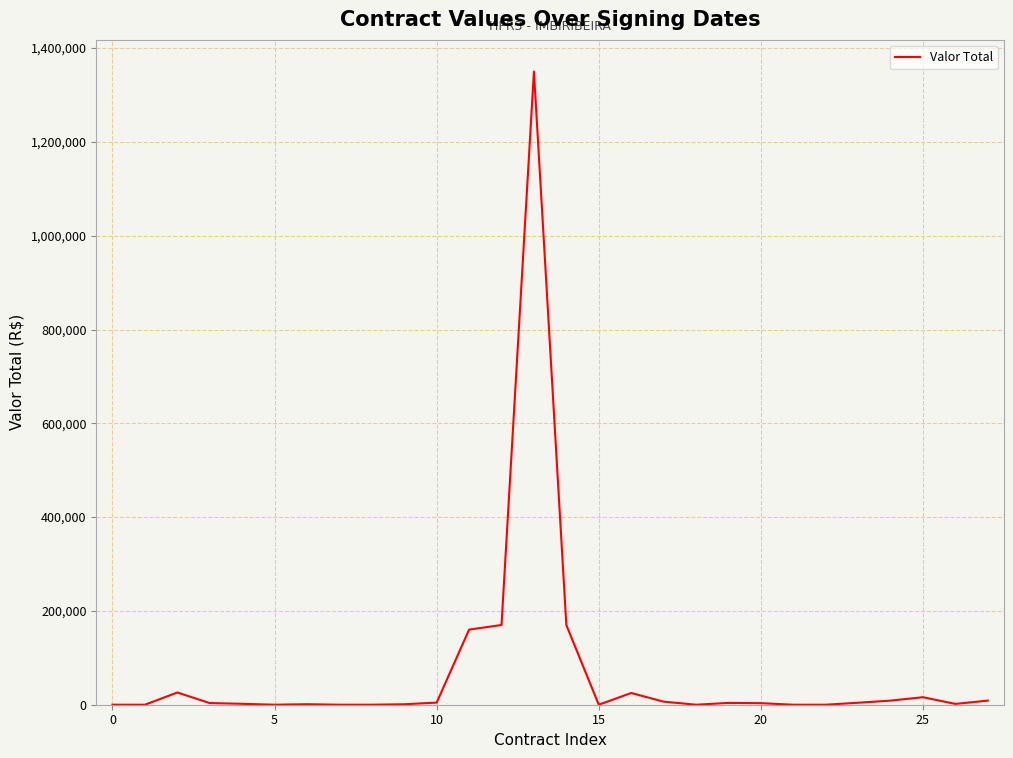

What is the difference between the maximum and minimum values?

1349999.0